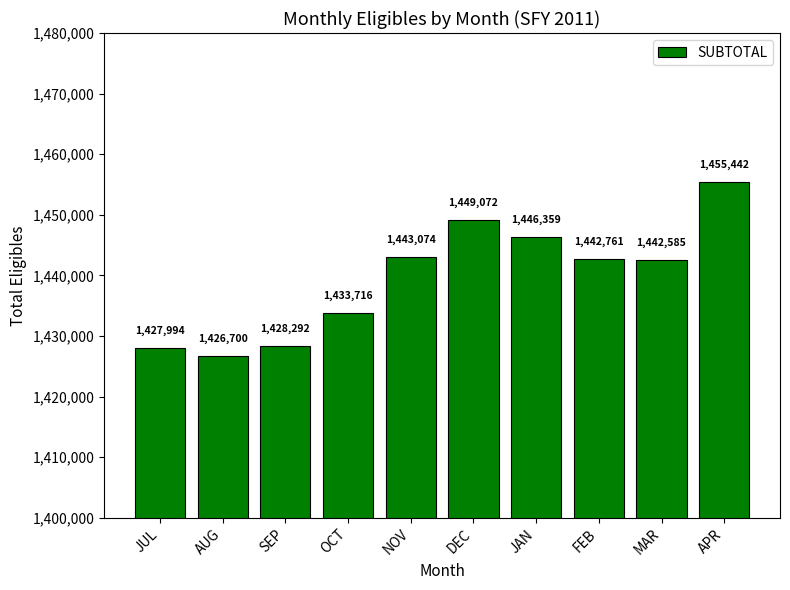

What is the minimum value shown in the chart?

1426700